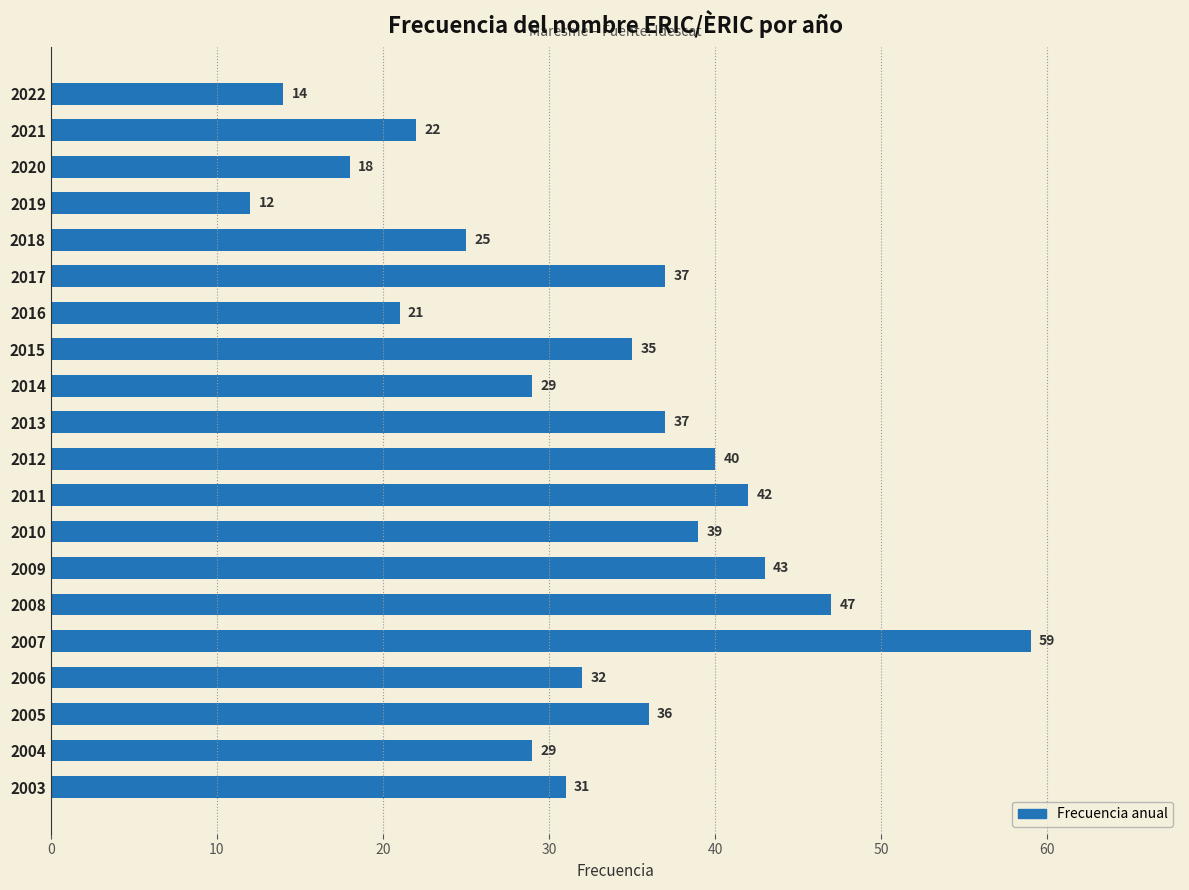

Count the number of categories in the chart.

20